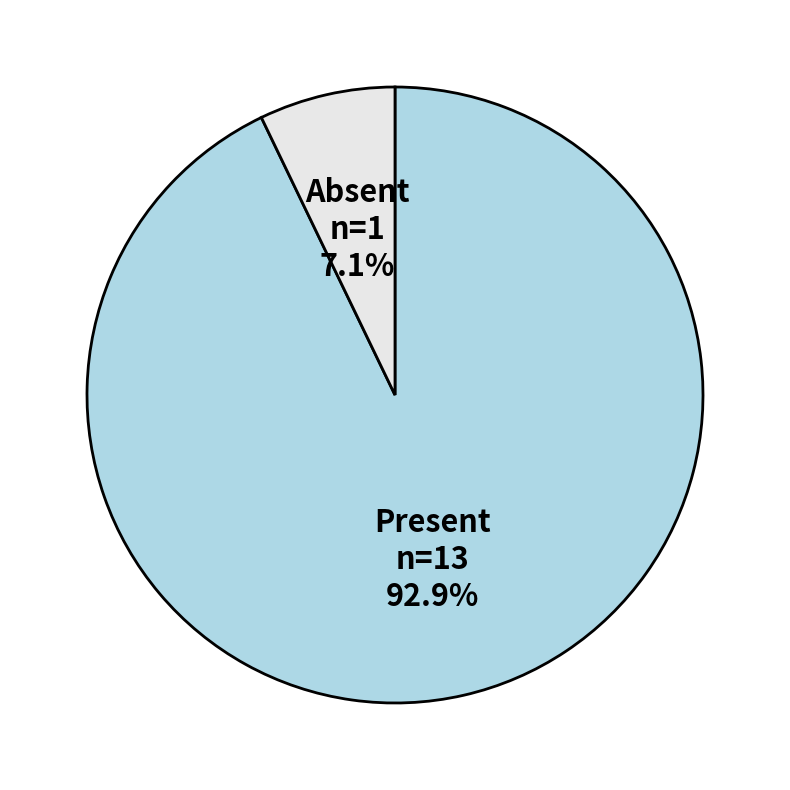

Between Present and Absent, which is larger?

Present